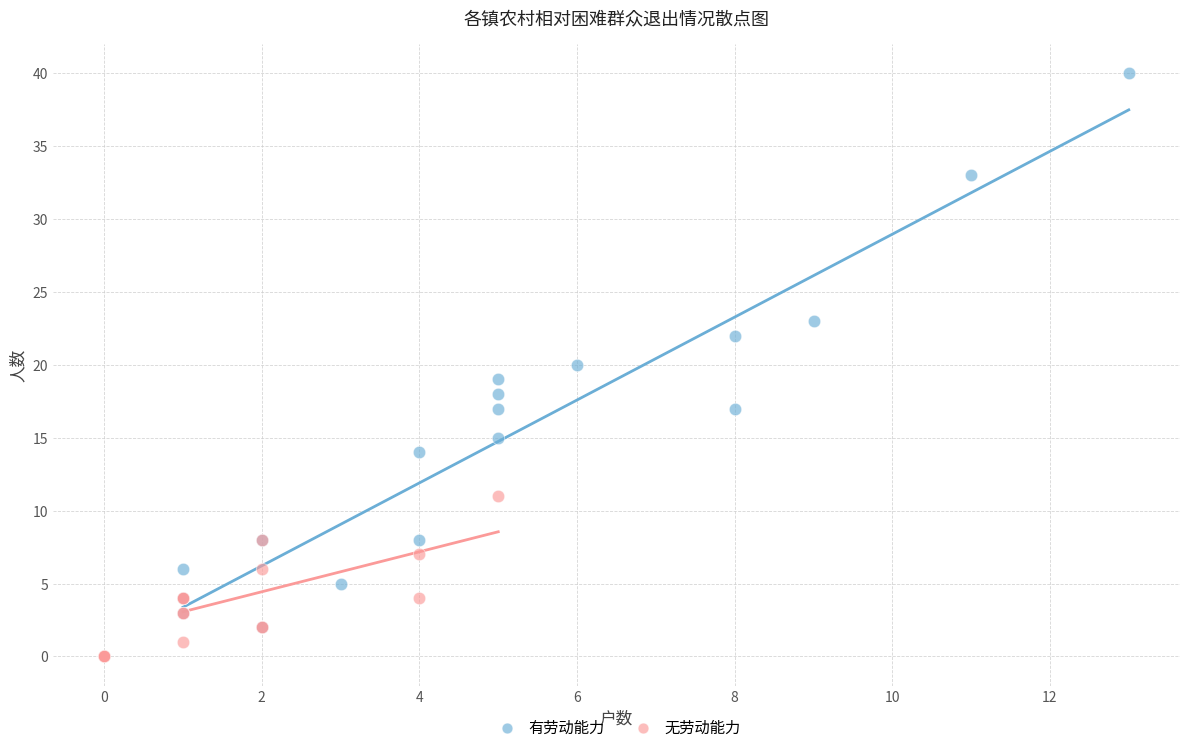

Which series contains the lowest Y value?

无劳动能力